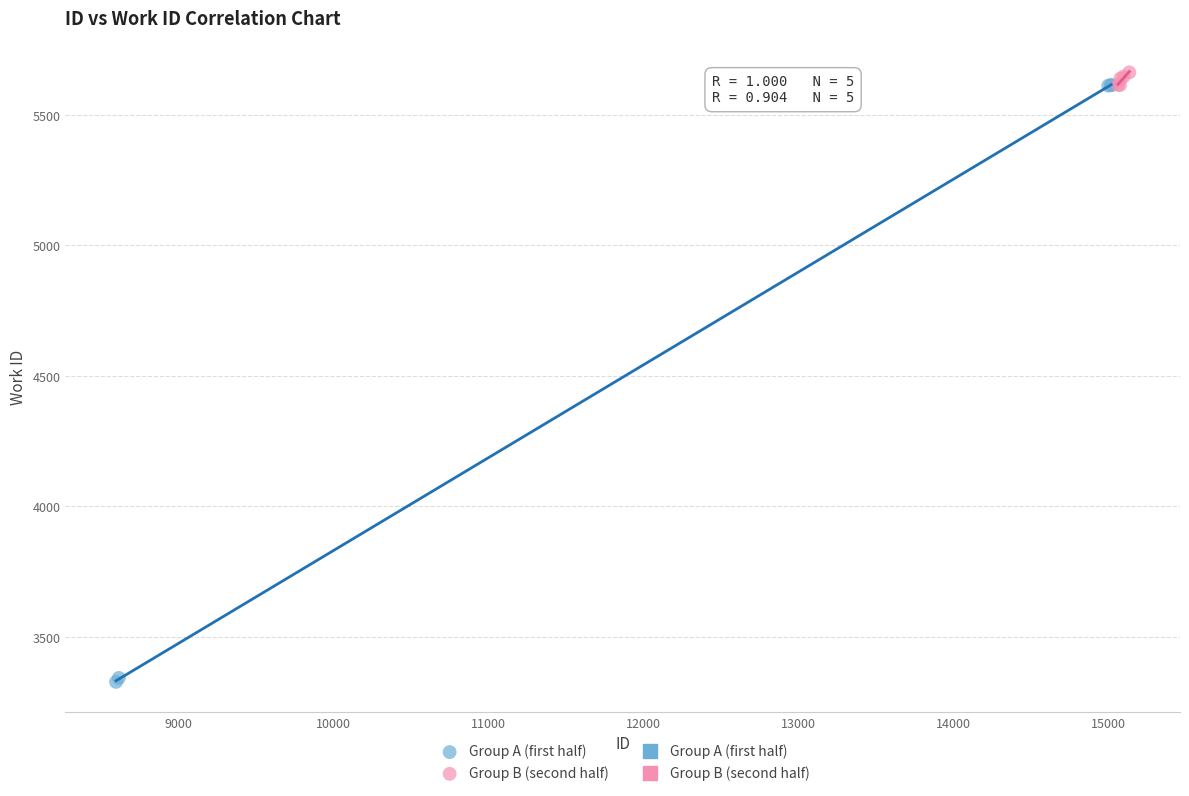

Which series reaches the minimum Y coordinate?

Group A (first half)